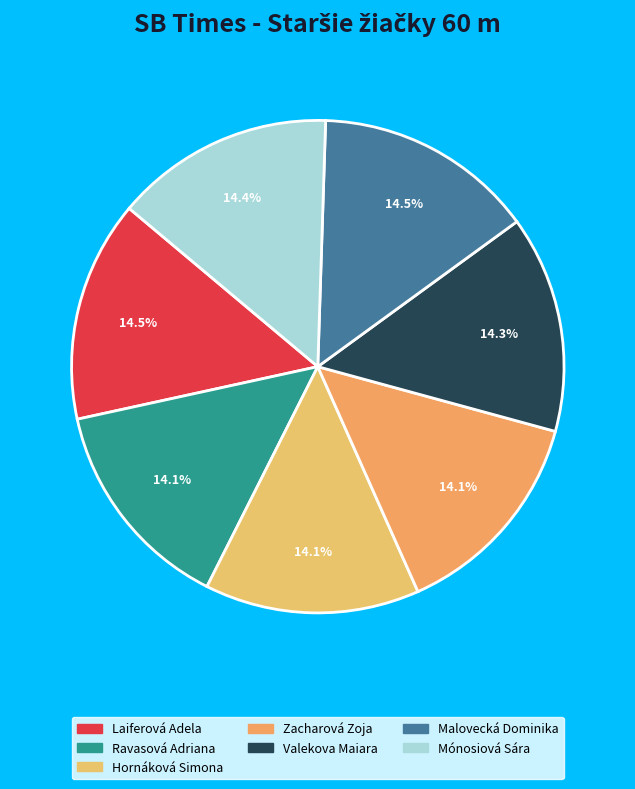

Is it true that Mónosiová Sára is 9% of the pie?

False